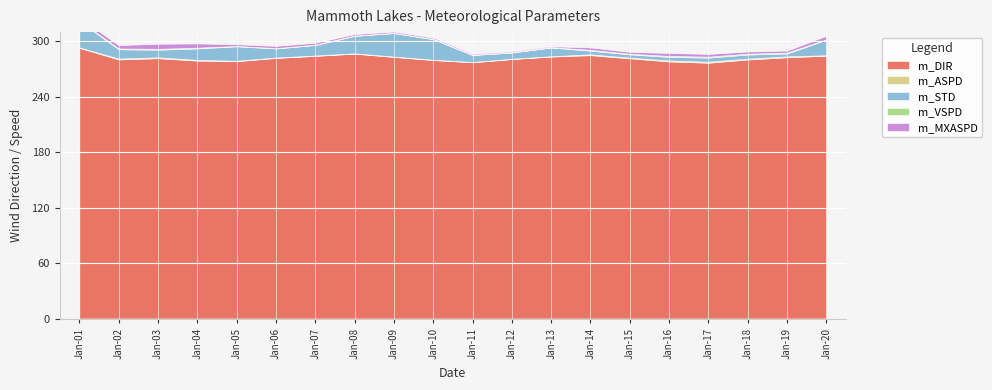

Which series changed the most between Jan-12 and Jan-19?

m_STD